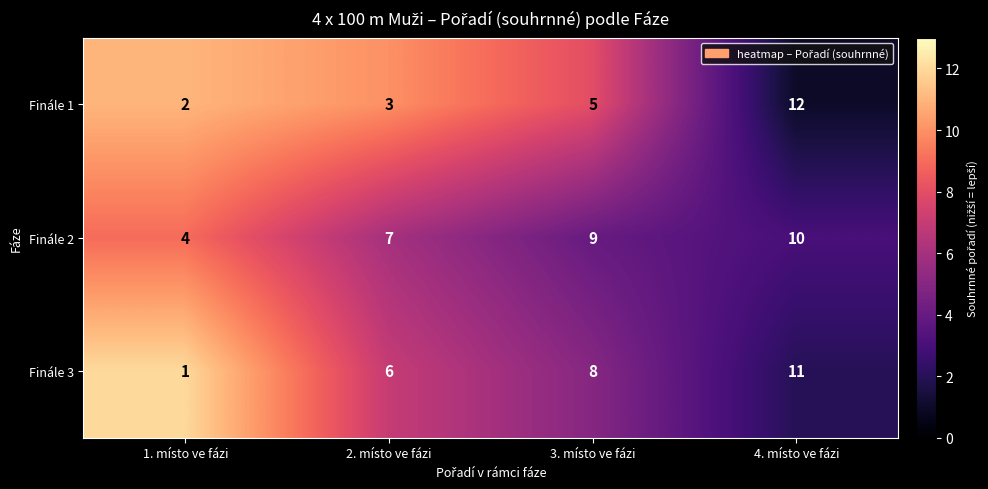

Rank the series by their average value, from highest to lowest.

Finále 2, Finále 3, Finále 1